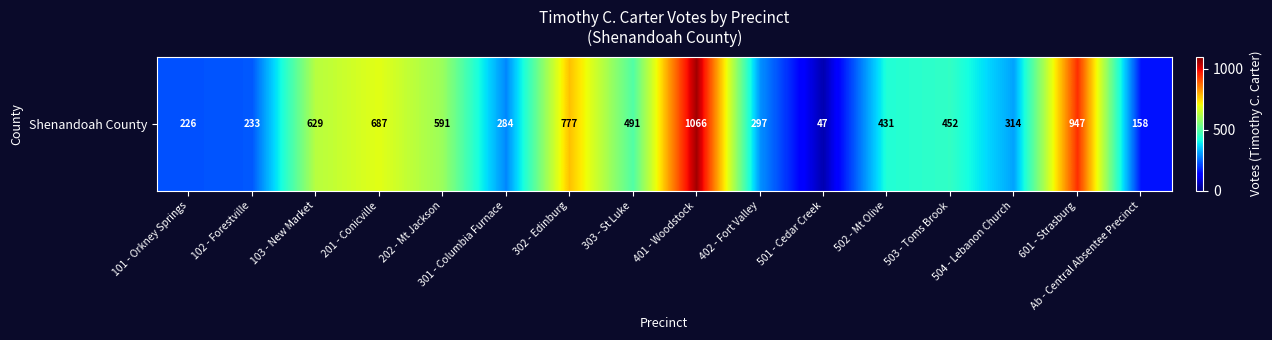

Count the number of values greater than 452.

7